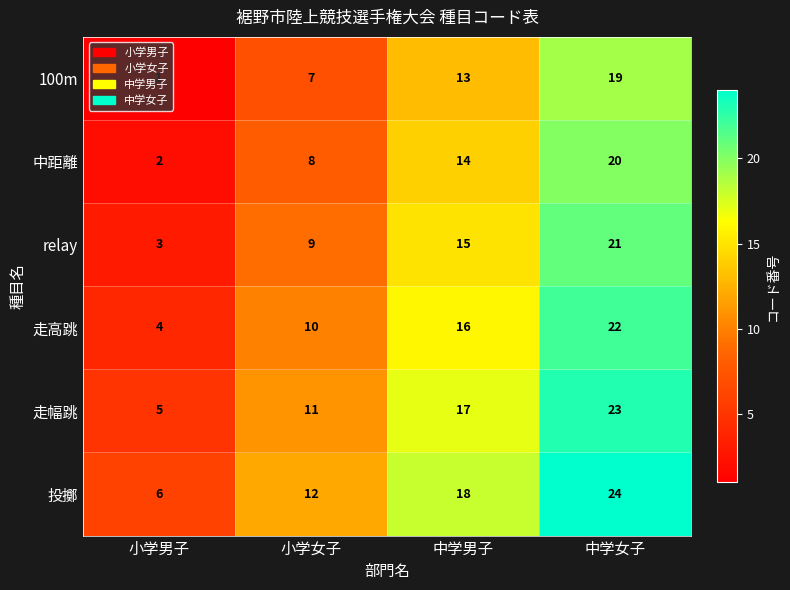

Rank the series at 中学男子 from lowest to highest value.

100m, 中距離, relay, 走高跳, 走幅跳, 投擲